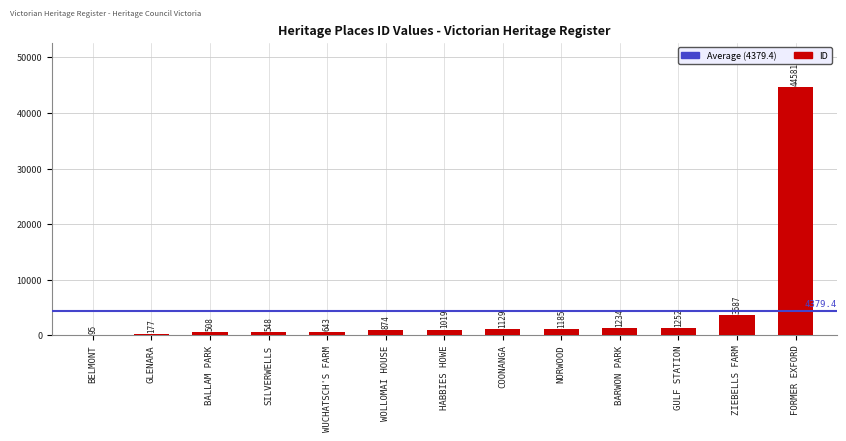

At which label is the value closest to 22338?

ZIEBELLS FARM